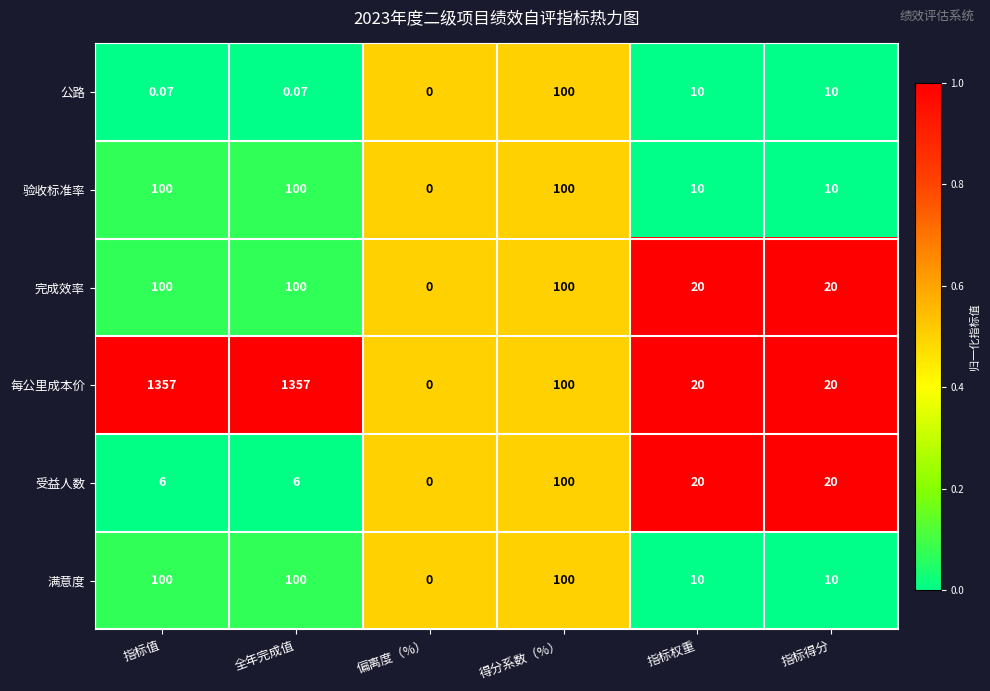

Count the number of data series in this chart.

6